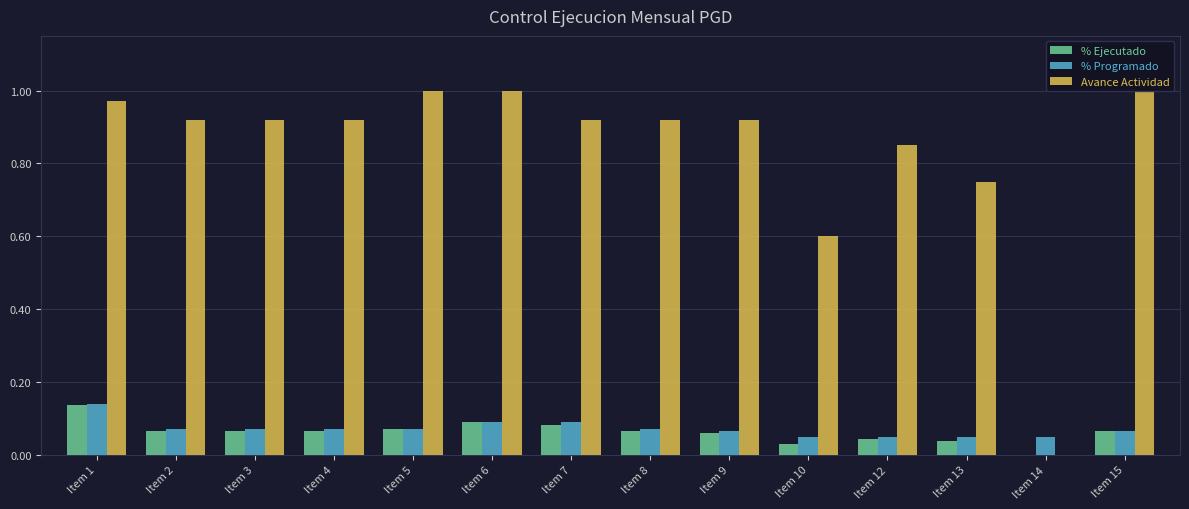

Does the chart contain stacked bars?

No